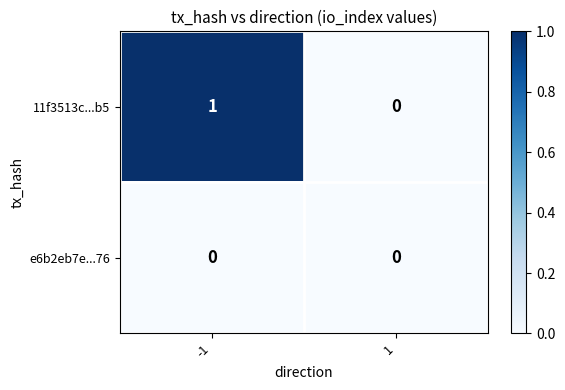

Rank the series by their maximum value, from lowest to highest.

e6b2eb7e...76, 11f3513c...b5